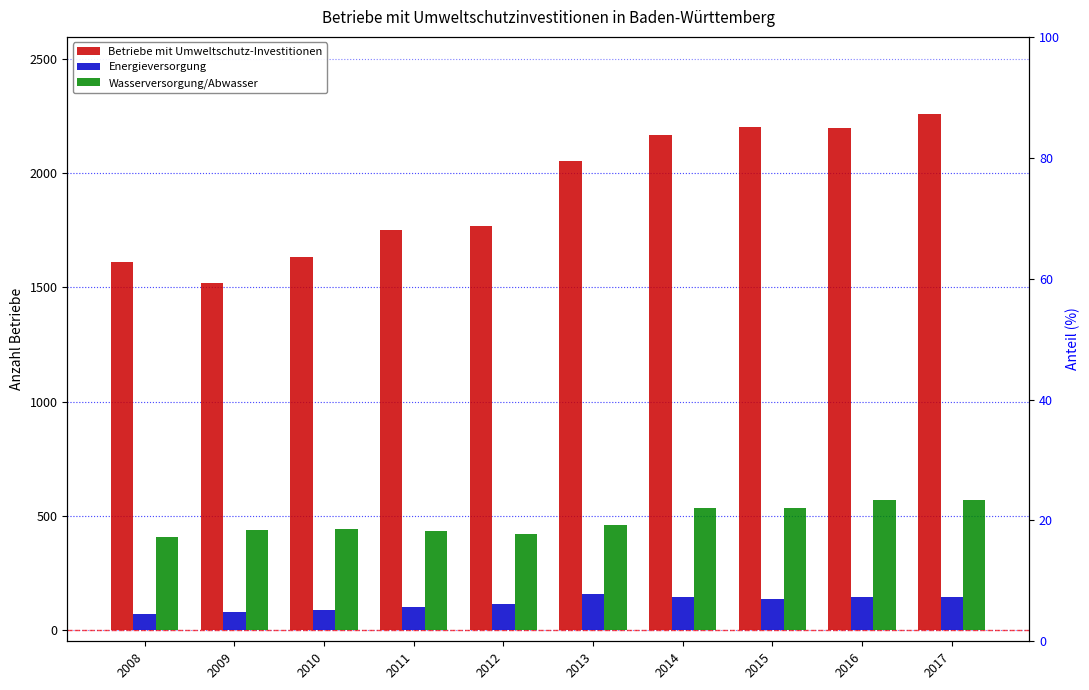

Reading right to left, what are all the values shown in this chart?

Betriebe mit Umweltschutz-Investitionen: 2259	2200	2204	2169	2055	1769	1754	1633	1521	1613
Energieversorgung: 142	143	134	144	157	115	101	88	79	71
Wasserversorgung/Abwasser: 568	567	535	535	461	421	432	442	438	406